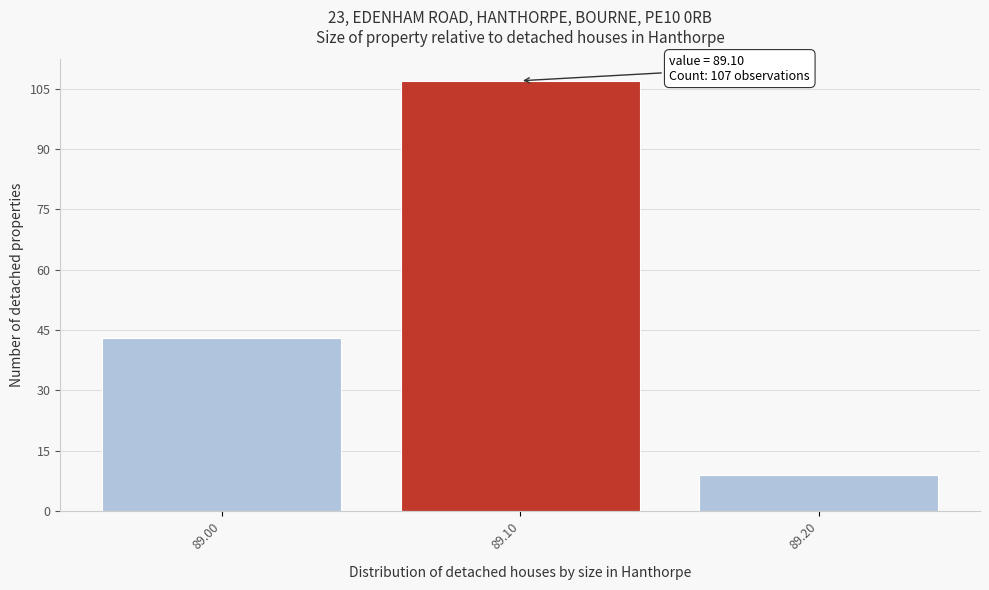

Reading left to right, what are all the values shown in this chart?

89.00=43	89.10=107	89.20=9